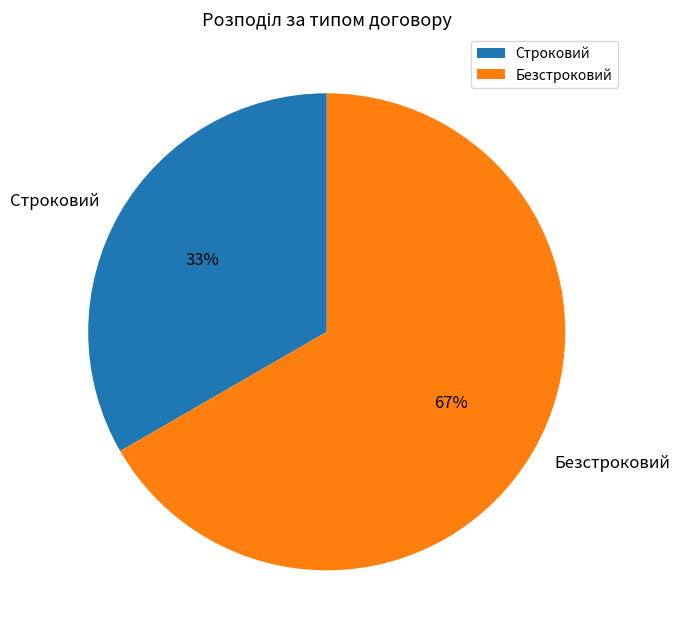

True or false: Строковий accounts for 42% of the total.

False